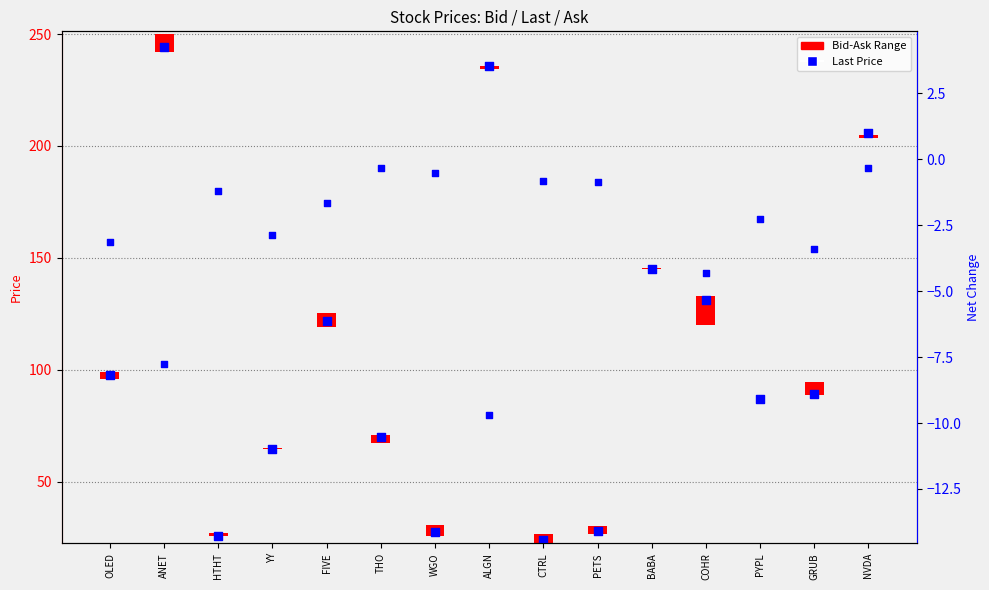

Which series contains the highest Y value?

Last Price